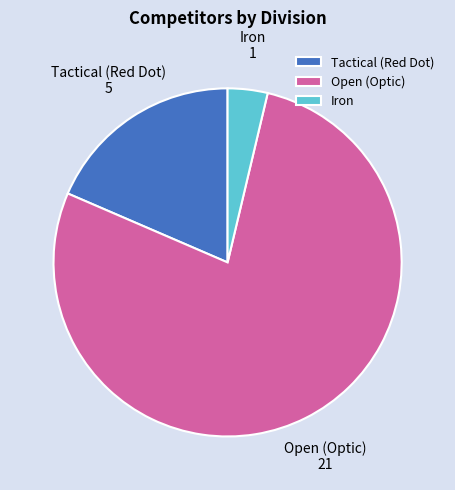

How many slices are in this pie chart?

3